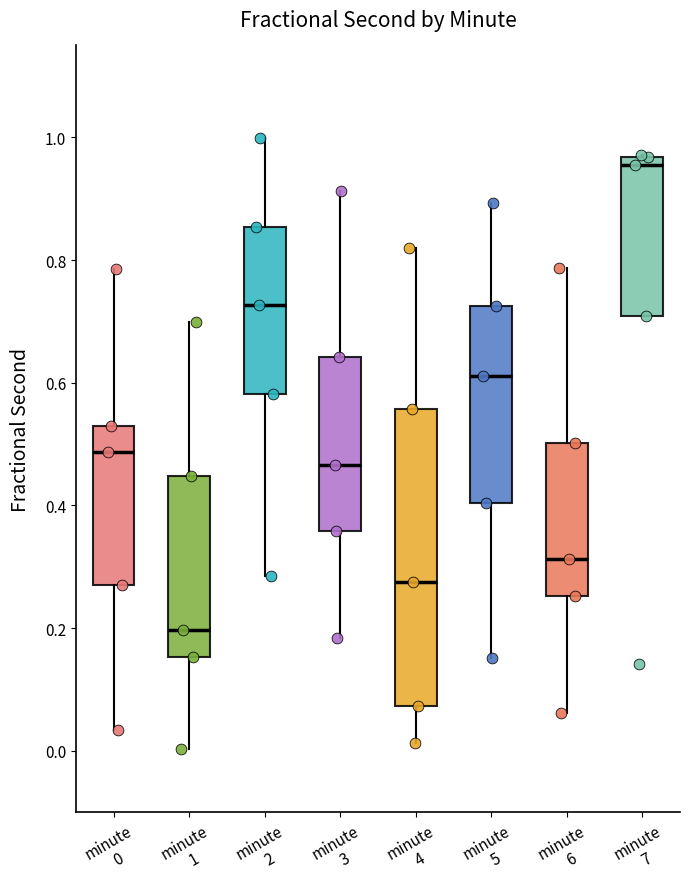

Reading left to right, read every box against the y-axis: the position of its median line, the range the box covers, and the ends of its whiskers. The values are not printed on the chart, so give them approximately, as read against the axis.

minute 0: median 0.48, box 0.28 to 0.54, whiskers 0.04 to 0.78
minute 1: median 0.20, box 0.16 to 0.44, whiskers 0.00 to 0.70
minute 2: median 0.72, box 0.58 to 0.86, whiskers 0.28 to 1.00
minute 3: median 0.46, box 0.36 to 0.64, whiskers 0.18 to 0.92
minute 4: median 0.28, box 0.08 to 0.56, whiskers 0.02 to 0.82
minute 5: median 0.62, box 0.40 to 0.72, whiskers 0.16 to 0.90
minute 6: median 0.32, box 0.26 to 0.50, whiskers 0.06 to 0.78
minute 7: median 0.96 (just below the box's upper edge), box 0.70 to 0.96, whiskers 0.70 to 0.98